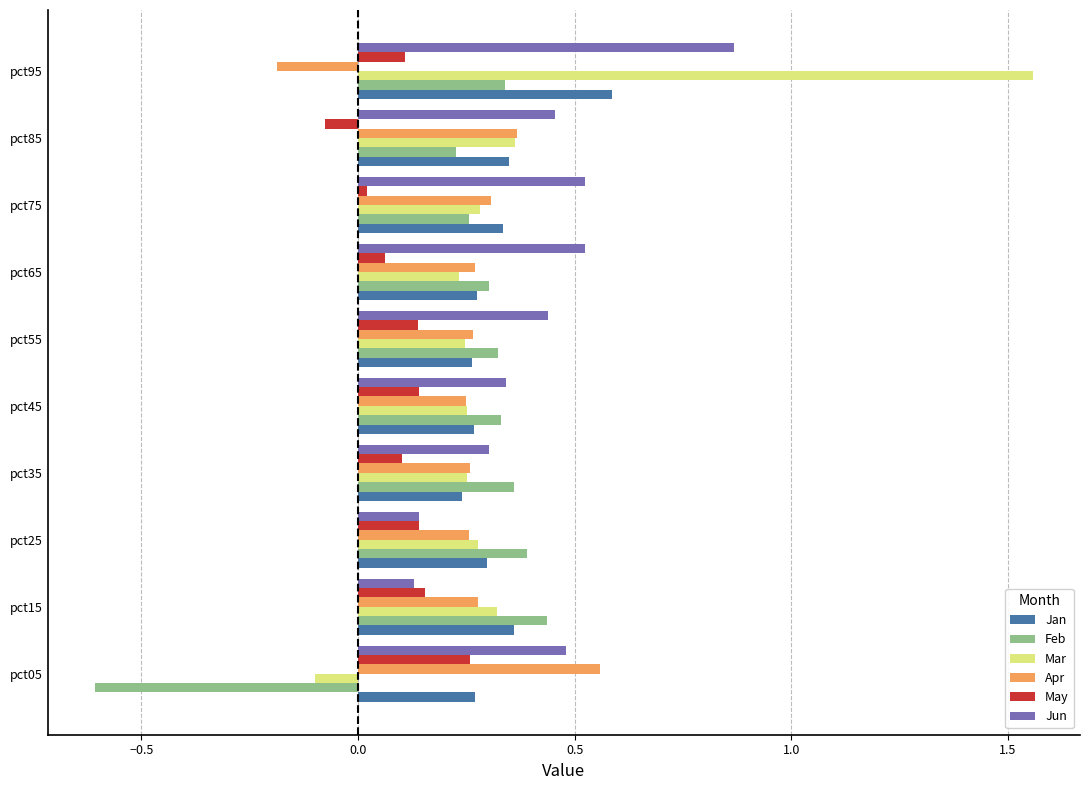

What is the smallest value displayed?

-0.6